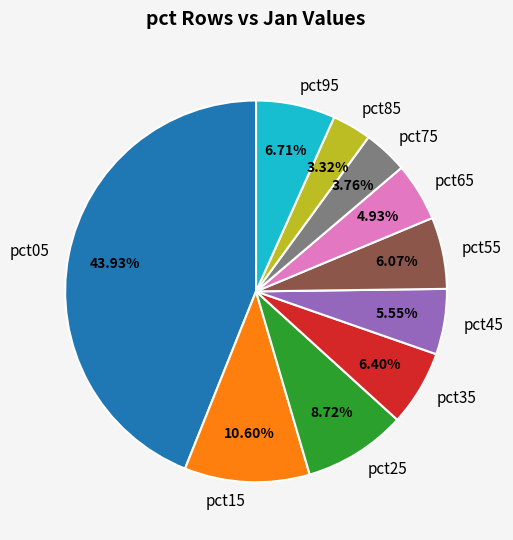

Count the number of slices in the pie.

10